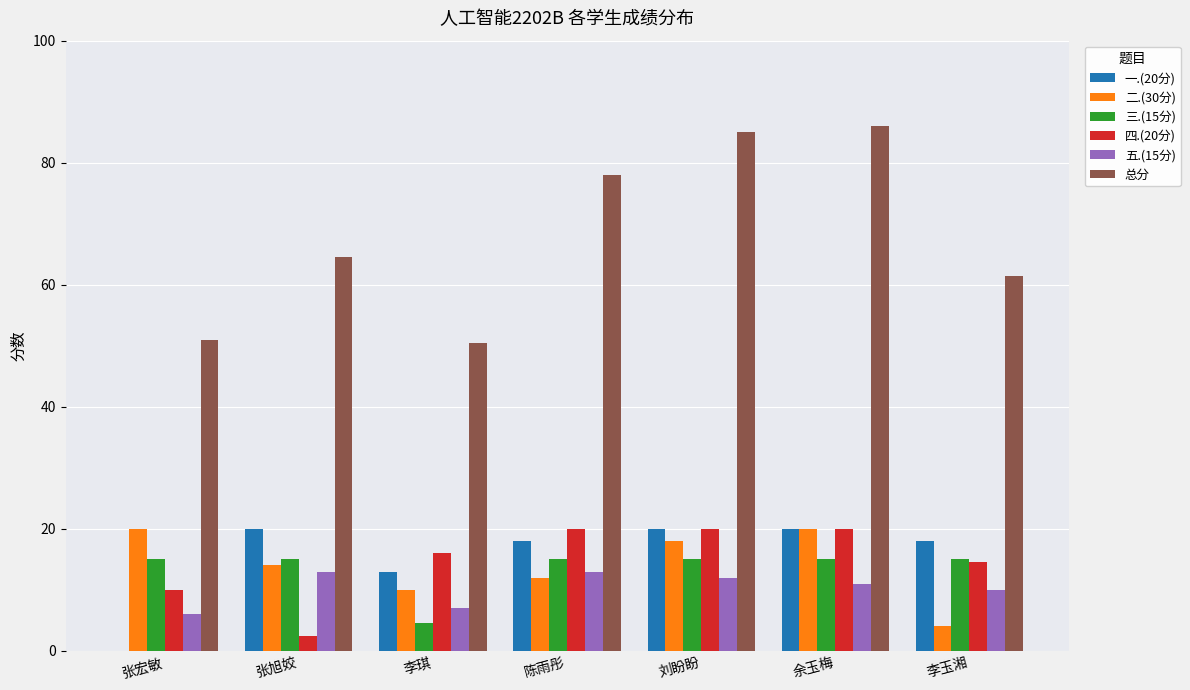

Which category has the highest value across all series?

余玉梅